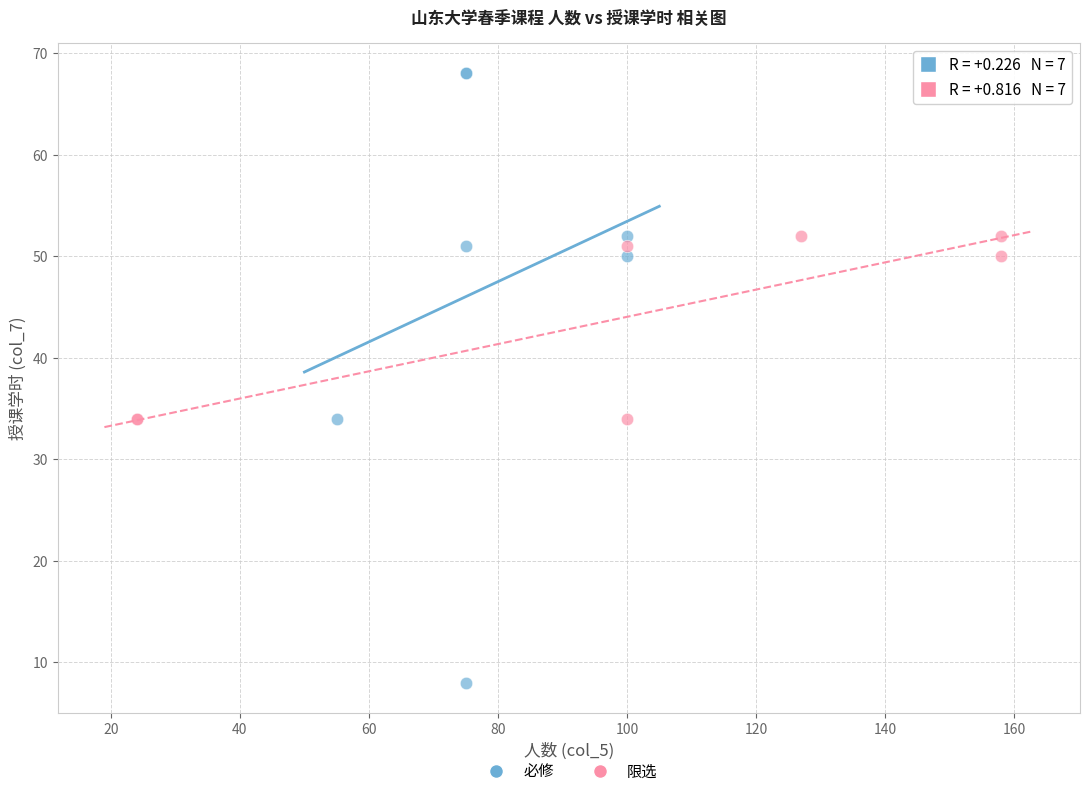

Which series has the widest spread of Y values?

必修